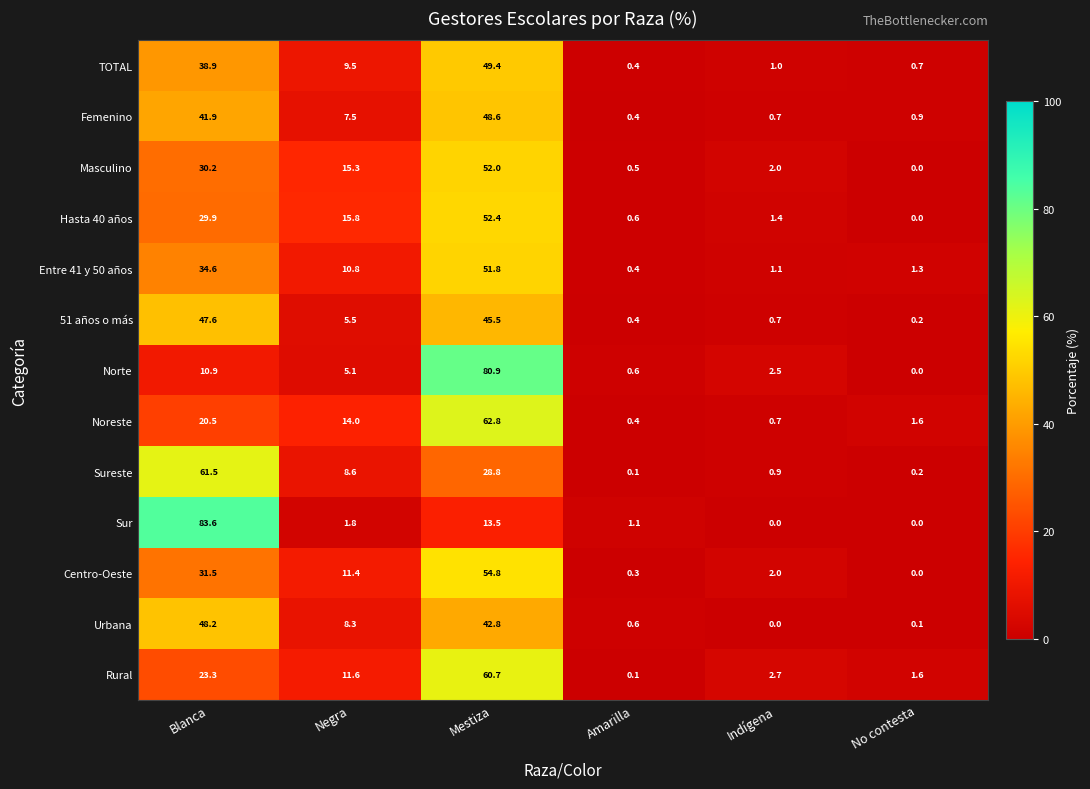

What value does the Femenino series have at Mestiza?

48.6